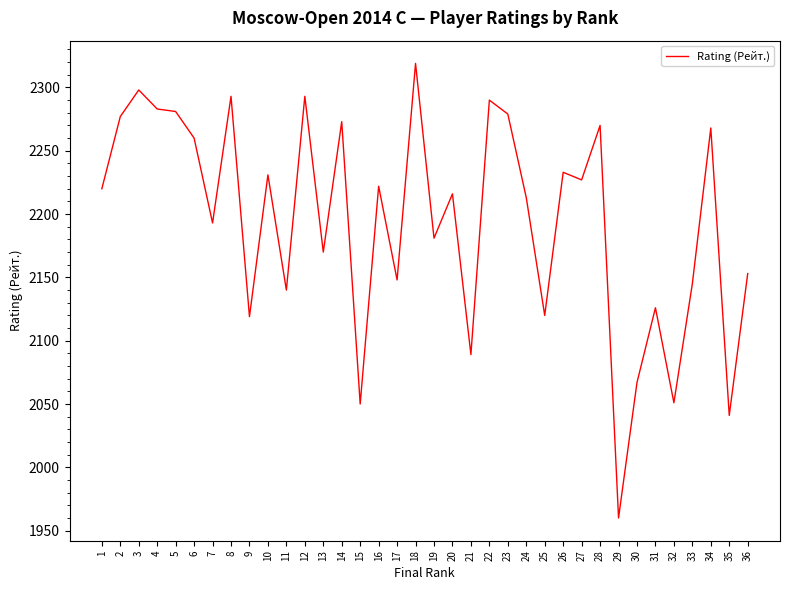

Is it true that the value at 2 is 2277?

True